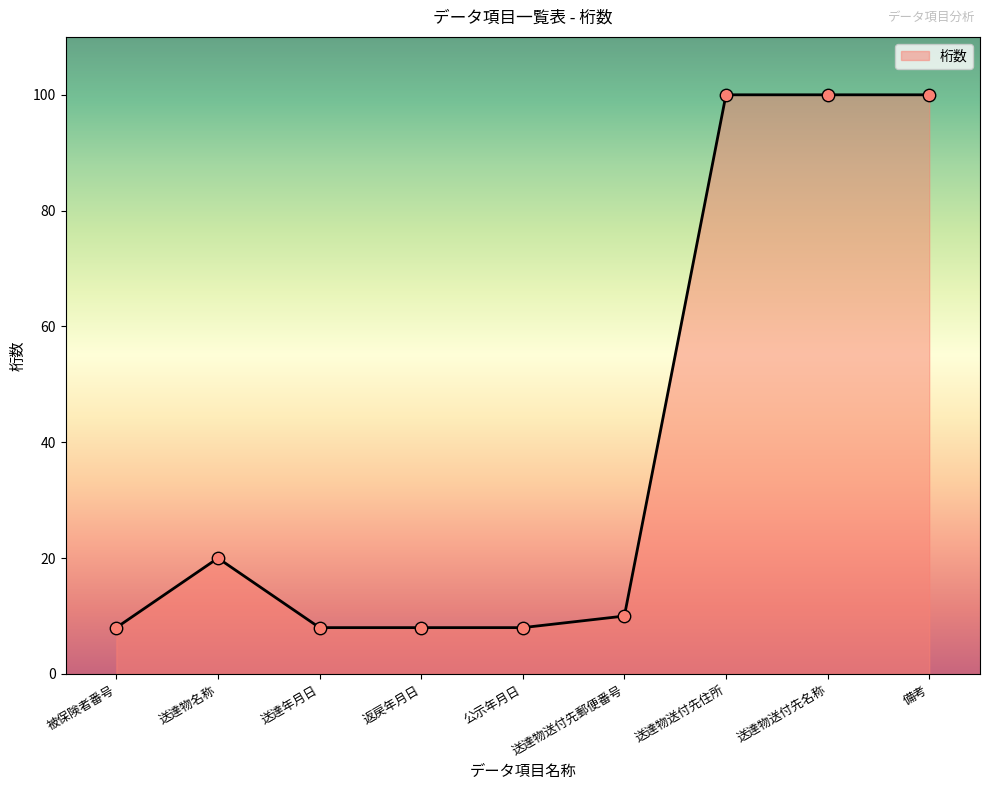

What is the ratio of the value at 送達物名称 to the value at 送達物送付先名称?

0.2